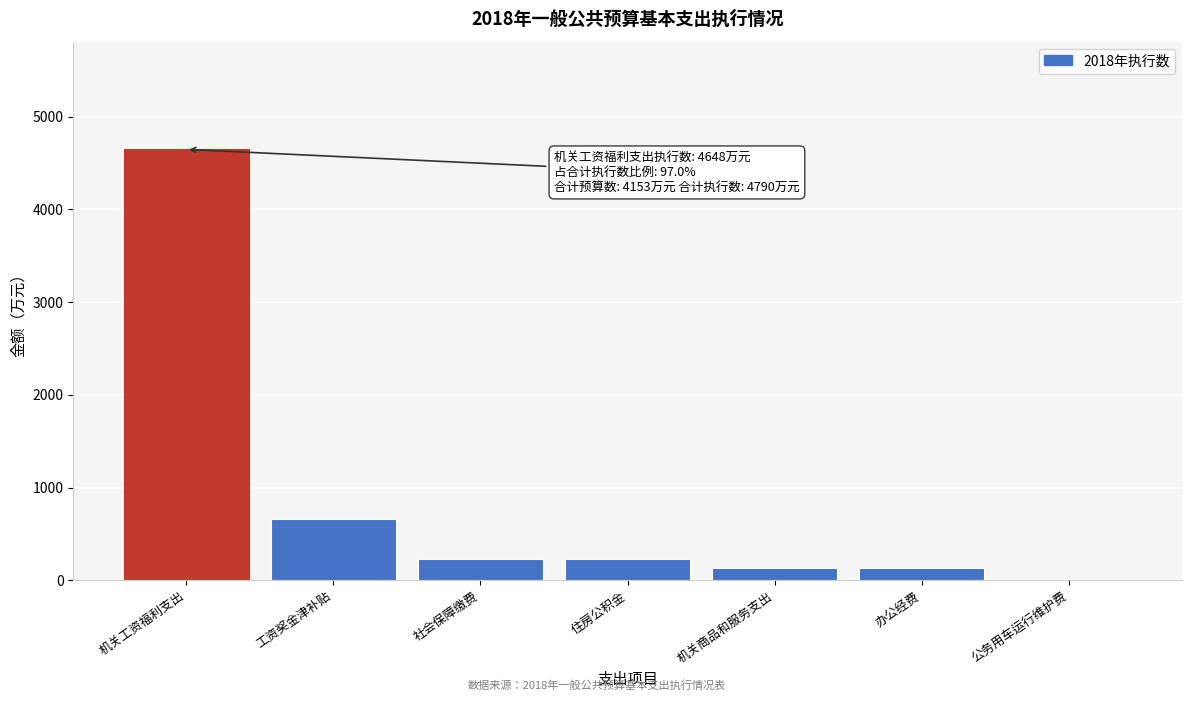

Where is the data nearest to the value 2327?

工资奖金津补贴